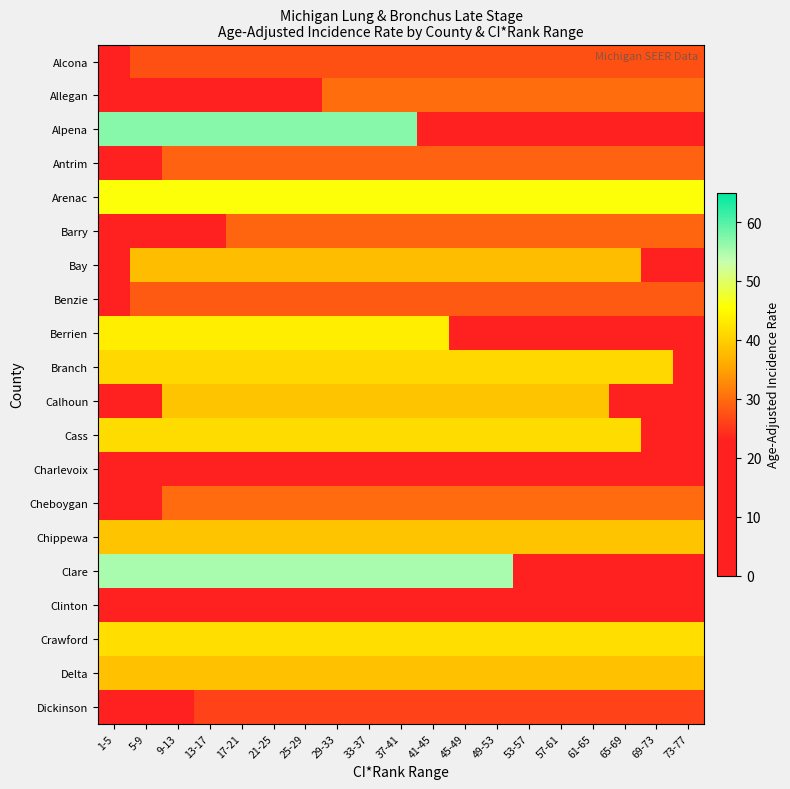

List the series in order of their peak value, lowest first.

Charlevoix, Clinton, Dickinson, Alcona, Benzie, Antrim, Barry, Cheboygan, Allegan, Bay, Delta, Chippewa, Calhoun, Branch, Cass, Crawford, Berrien, Arenac, Clare, Alpena